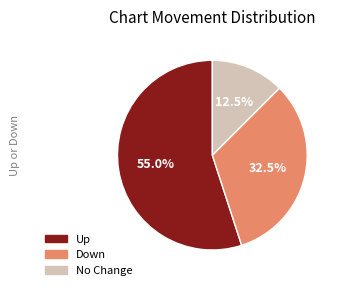

What percentage is NOT represented by No Change?

87.5%